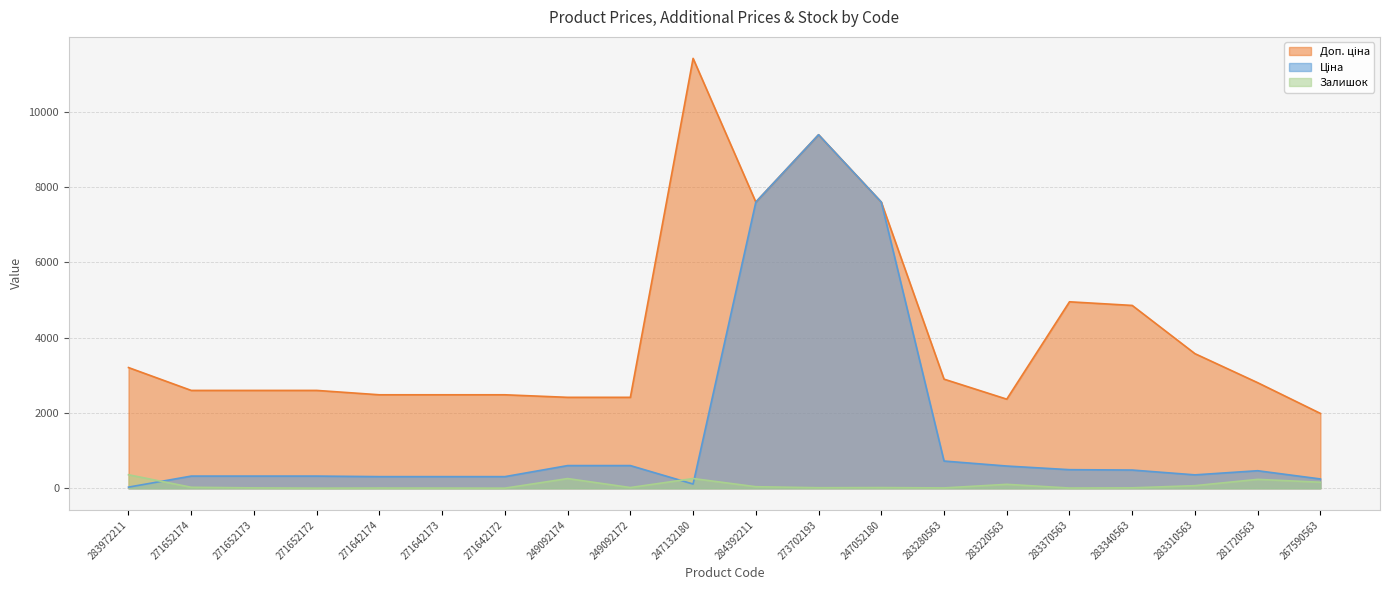

What is the value of the Доп. ціна point at the 11th from the left?

7596.5